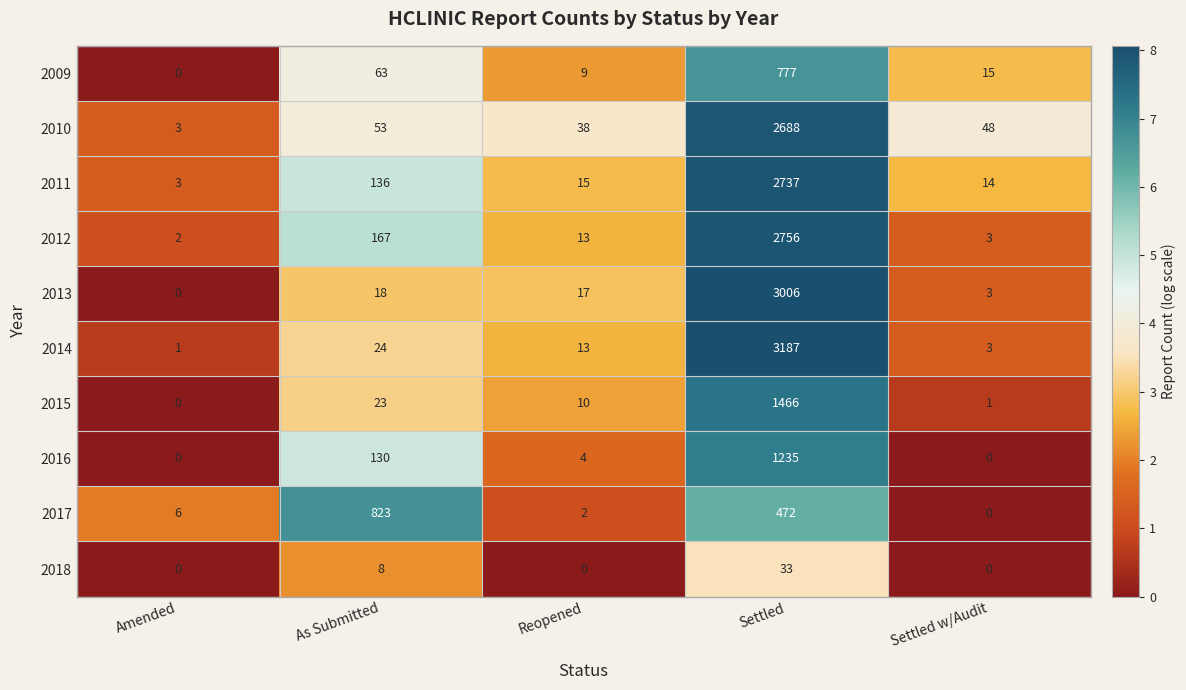

Where does the 2014 series first go above 13?

As Submitted